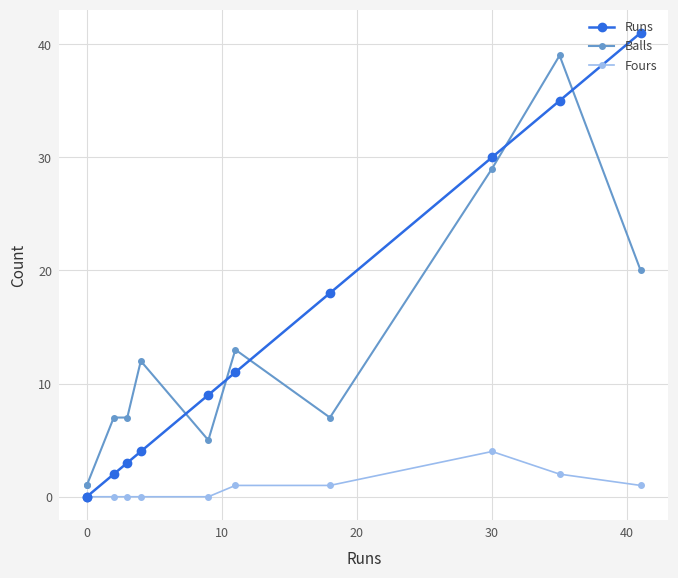

True or false: Runs has a value of 15 at 0.

False